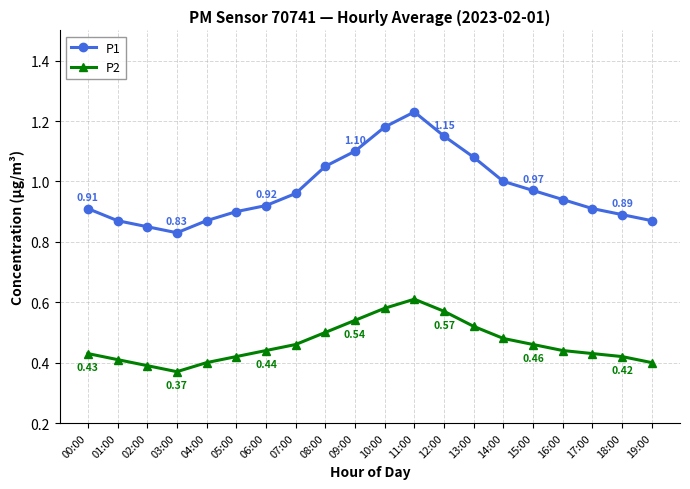

Which series has the largest range (max minus min)?

P1